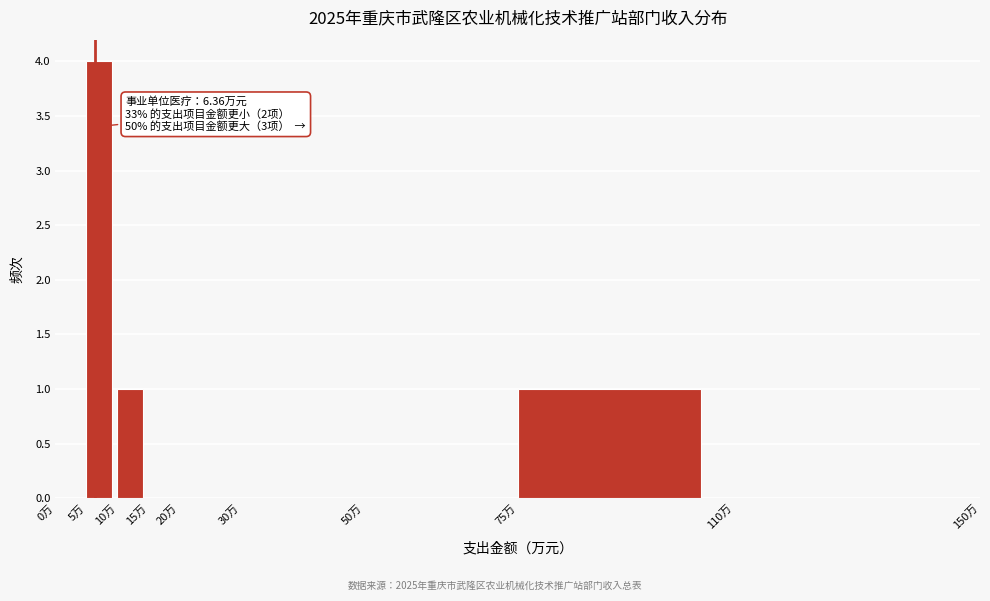

Which range on the x-axis has the tallest bar?

5 to 10